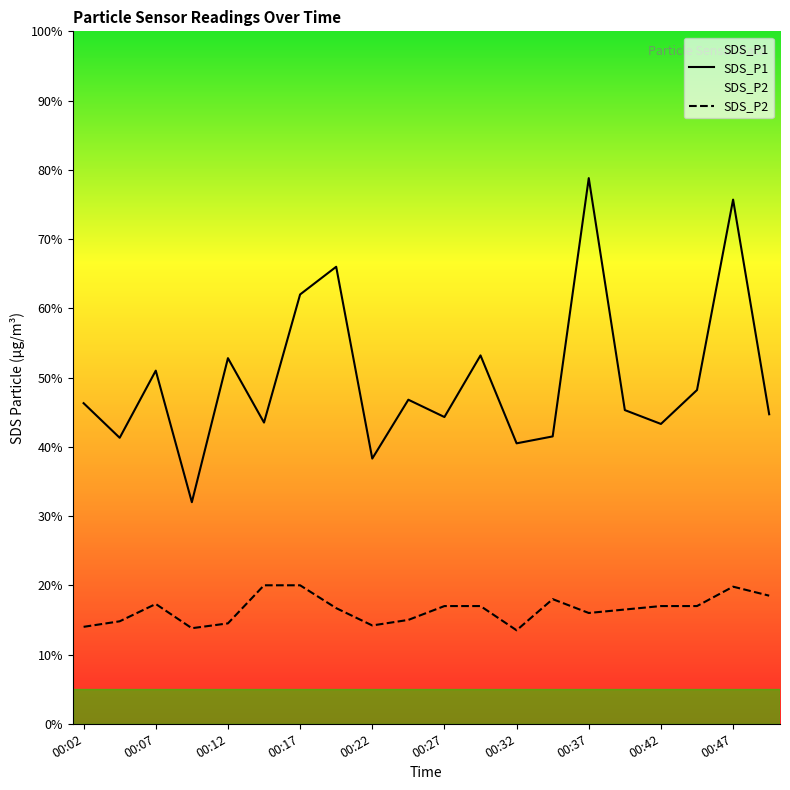

What are all the series names shown in the legend?

SDS_P1, SDS_P2